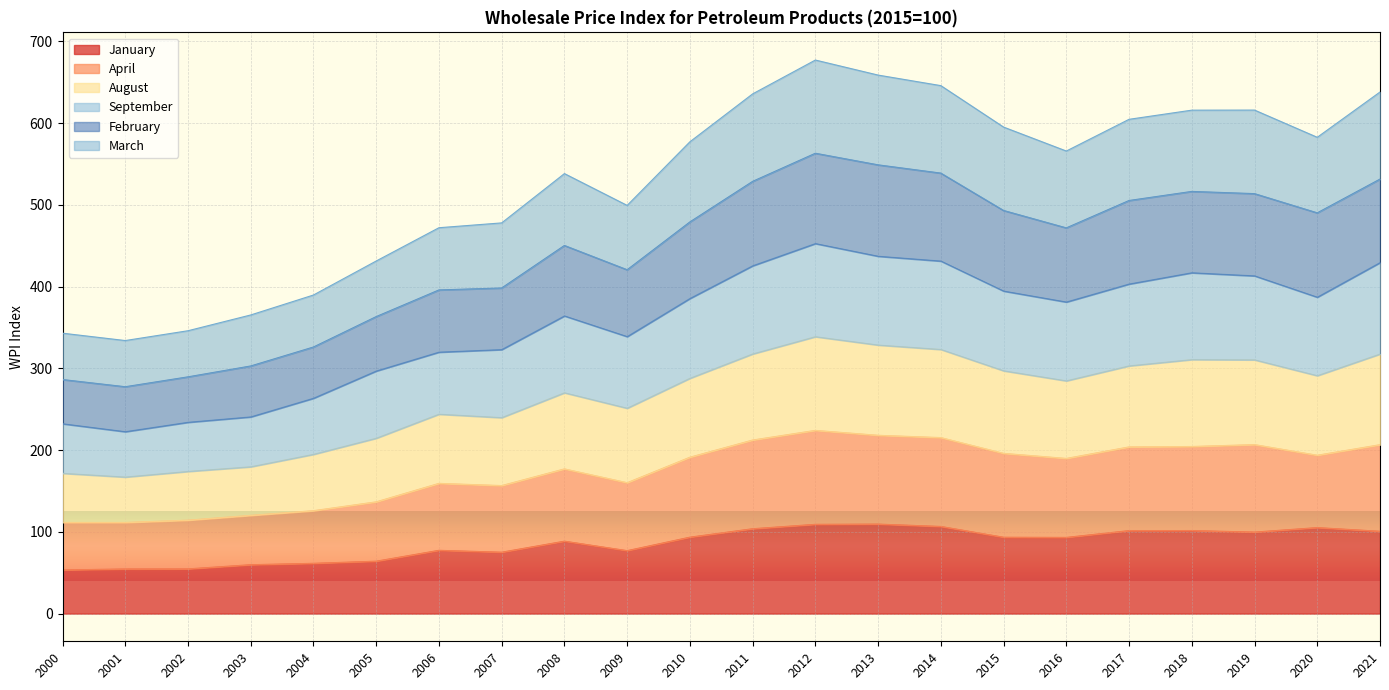

What is the maximum value for January?

109.5